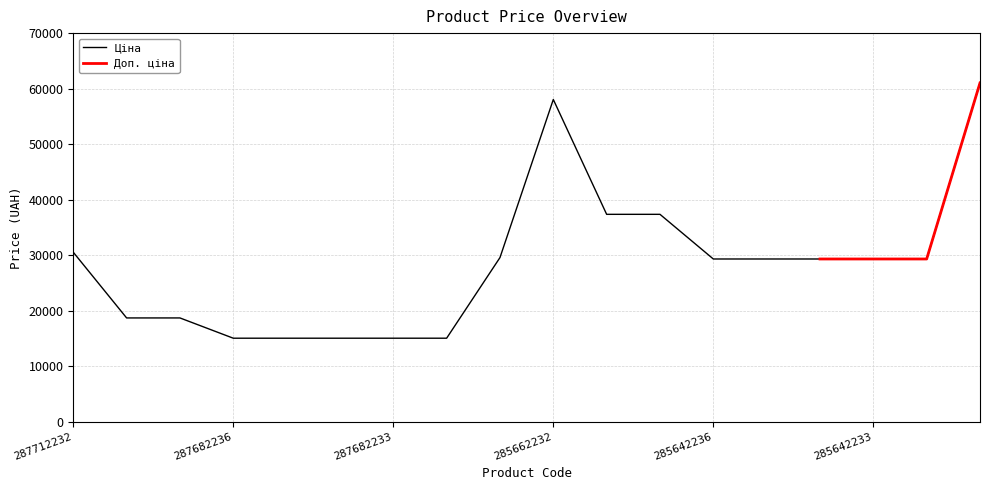

At which label does the data first exceed 29294?

287712232